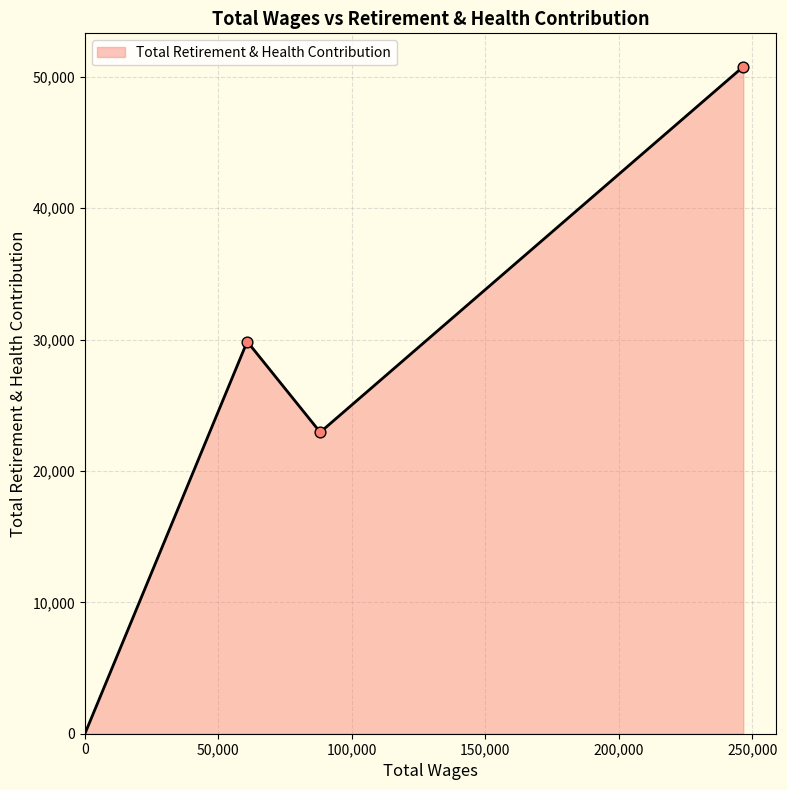

What is the maximum value shown in the chart?

50771